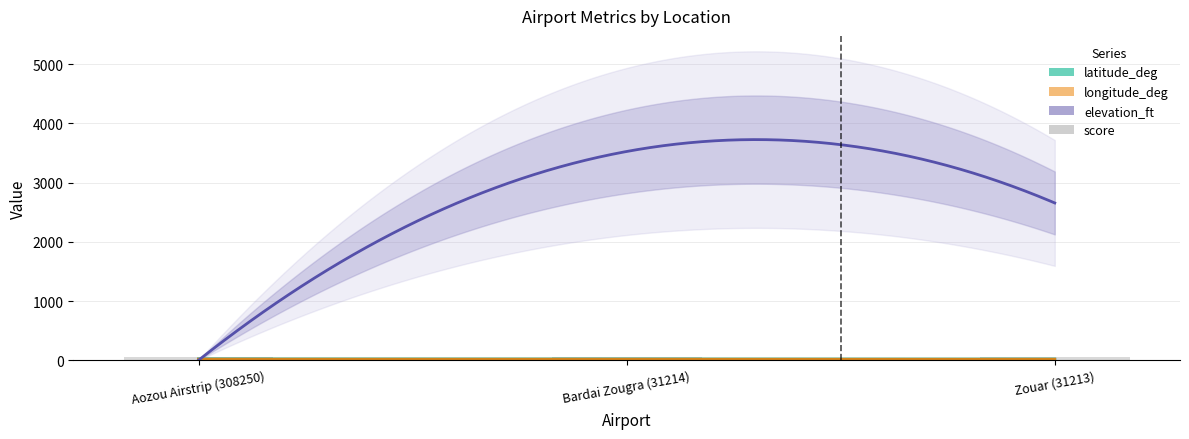

Rank the series by their maximum value, from highest to lowest.

elevation_ft, score, latitude_deg, longitude_deg